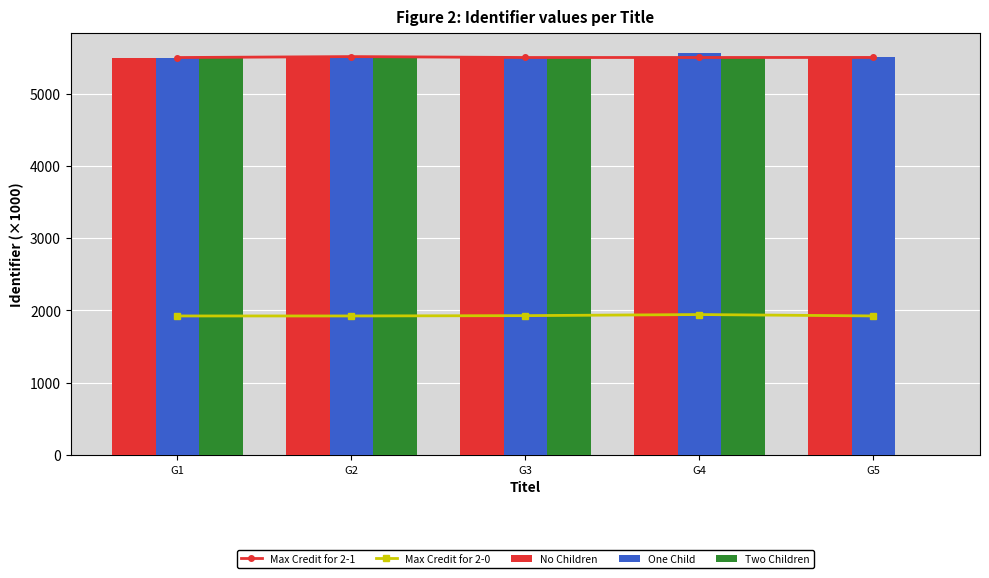

How many data points in One Child are less than 5498?

2